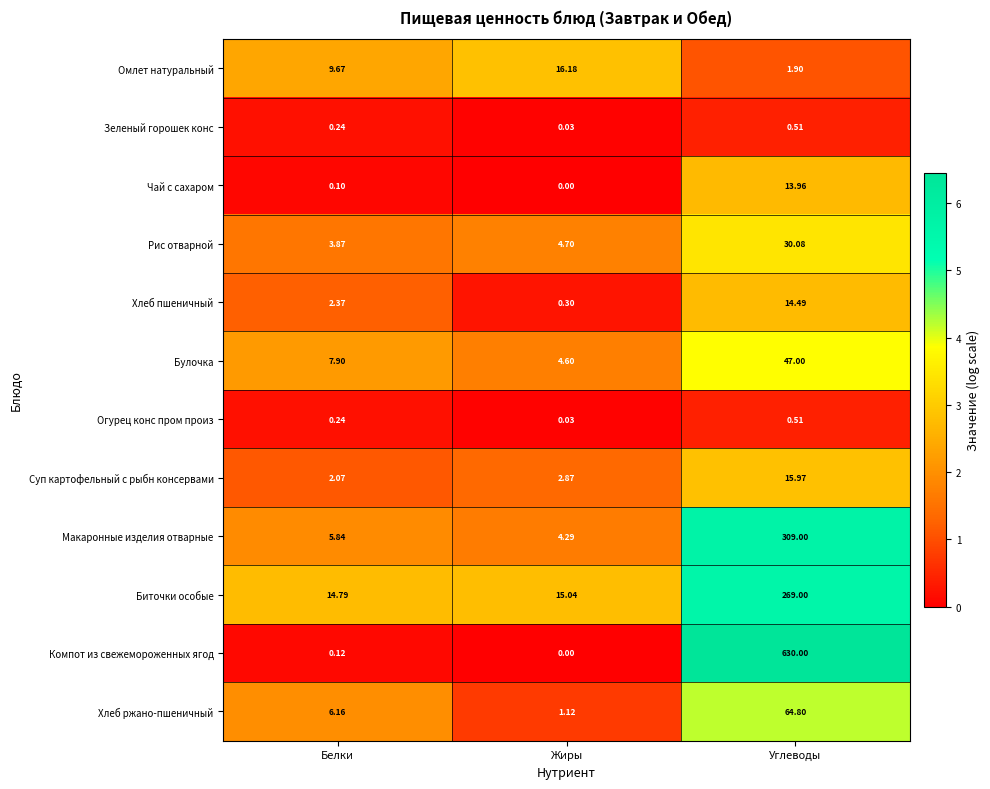

List the labels in order of Зеленый горошек конс value, largest first.

Углеводы, Белки, Жиры